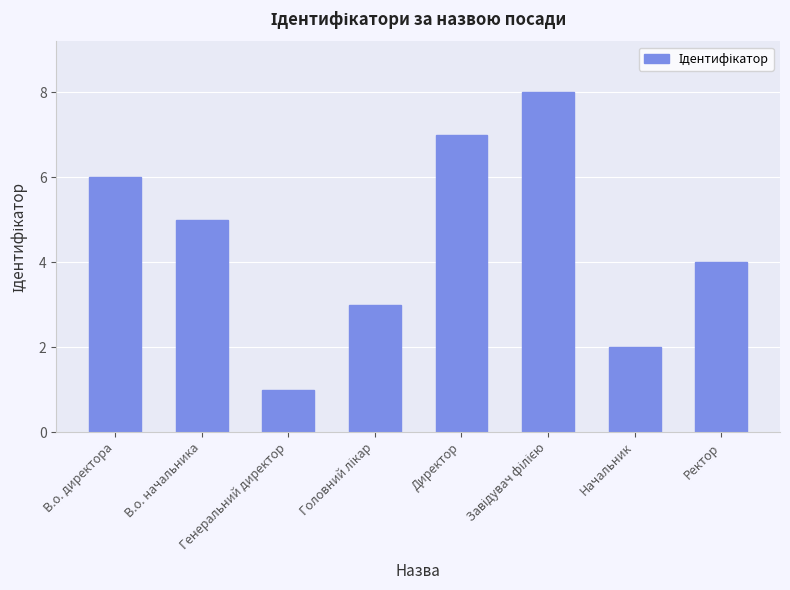

What is the sum of all values?

36